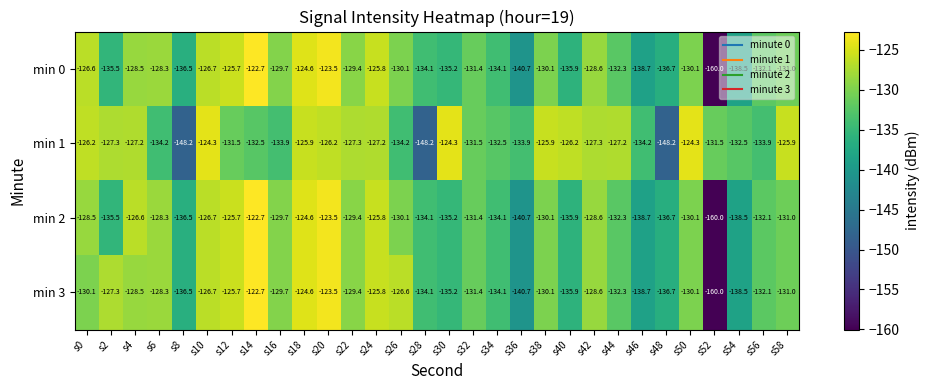

How many series are shown in this chart?

4